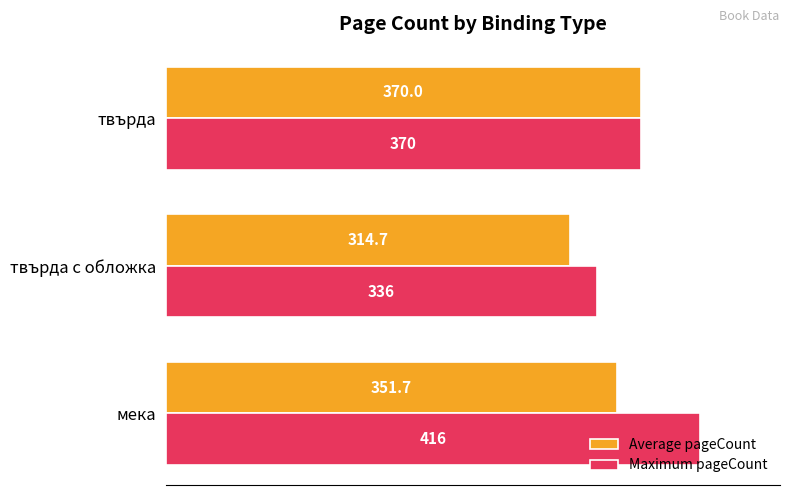

Rank the categories by Average pageCount value from lowest to highest.

твърда с обложка, мека, твърда